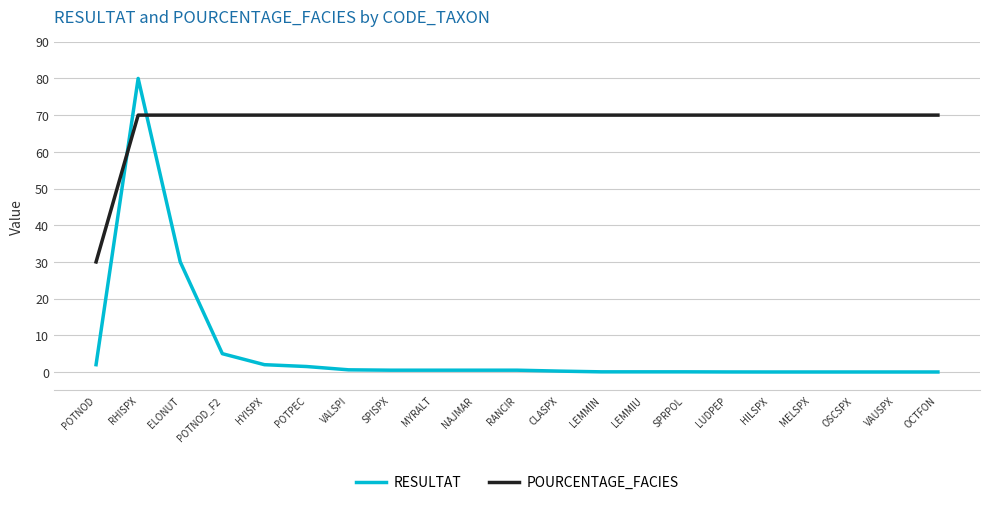

Where do RESULTAT and POURCENTAGE_FACIES first cross each other?

POTNOD and RHISPX